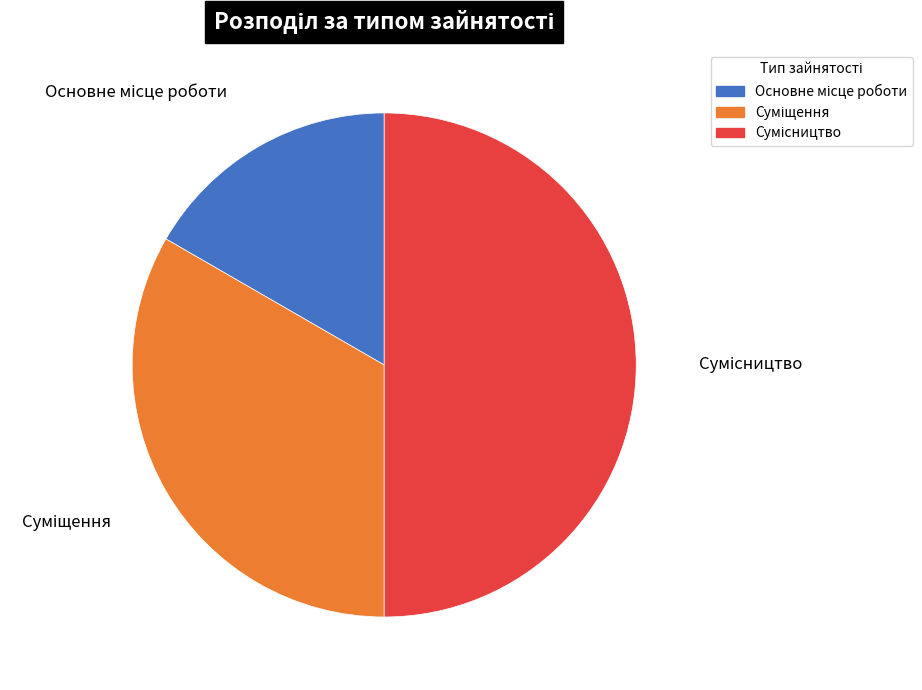

Count the number of slices in the pie.

3